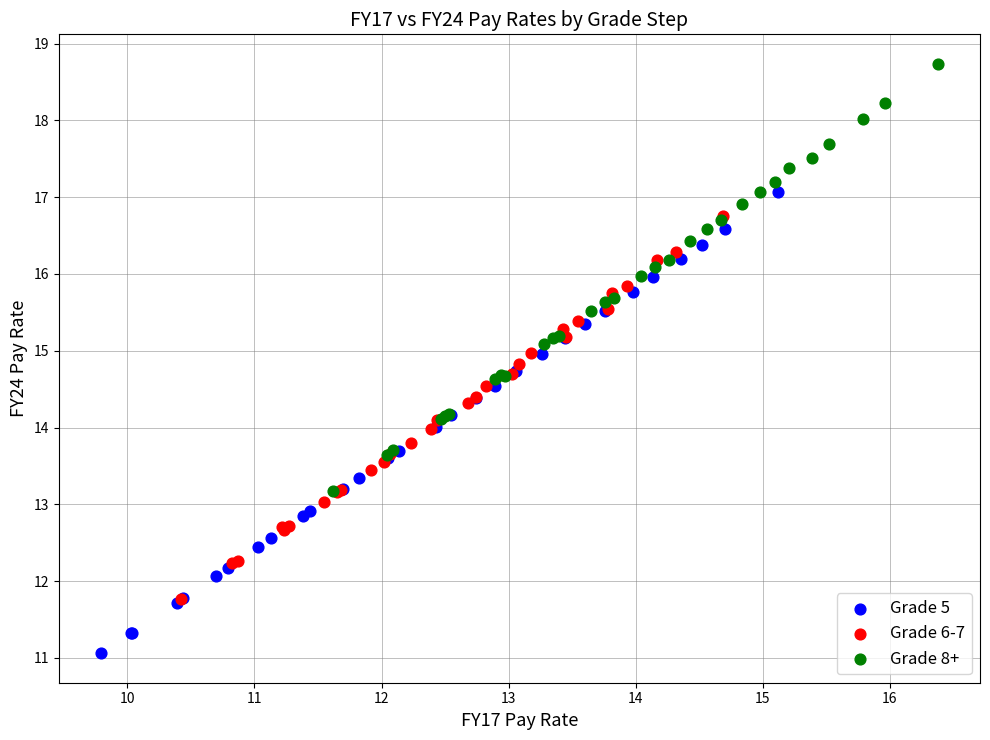

Which series has the largest Y range (max minus min)?

Grade 5